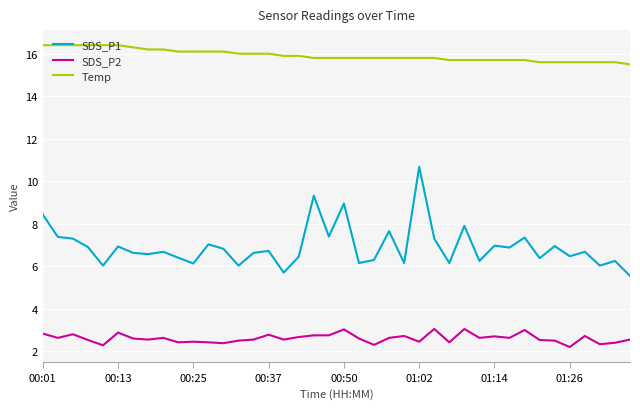

List the series in order of their peak value, highest first.

Temp, SDS_P1, SDS_P2